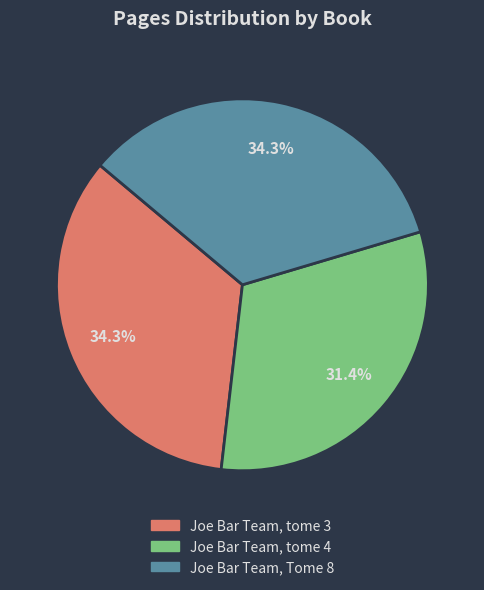

Approximately how many times larger is the value at Joe Bar Team, tome 3 compared to Joe Bar Team, tome 4?

1.1